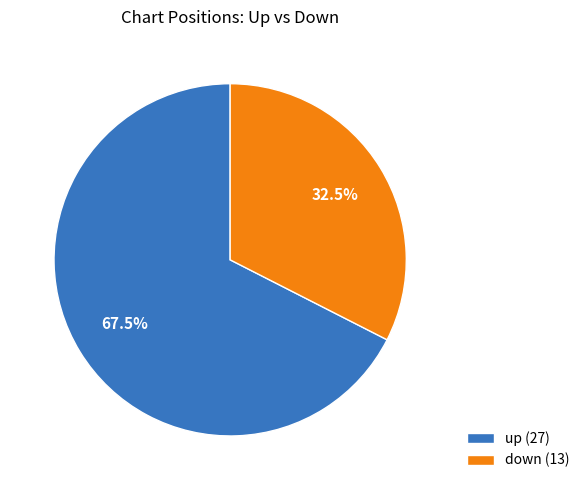

What percentage is NOT represented by down (13)?

67.5%